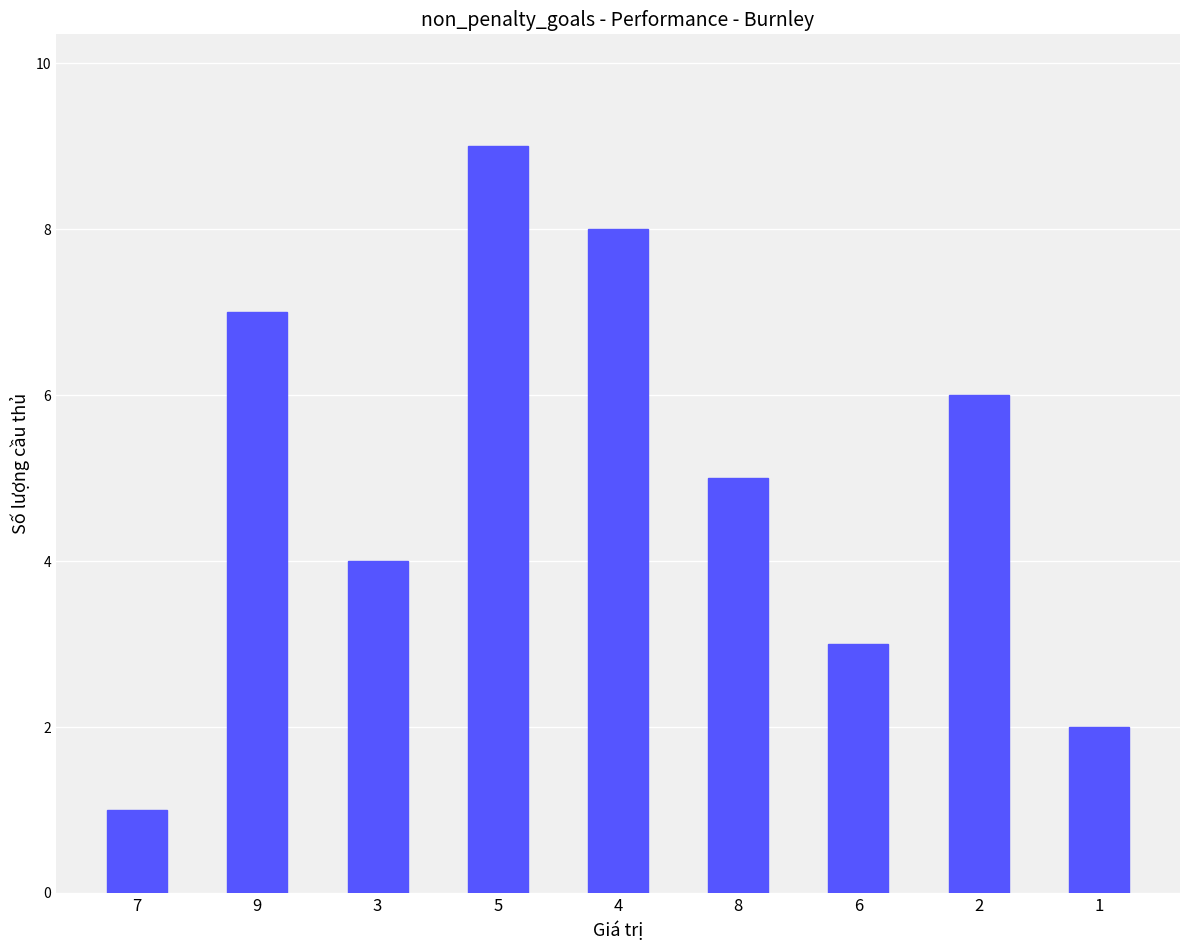

At which label is the value closest to 5?

8